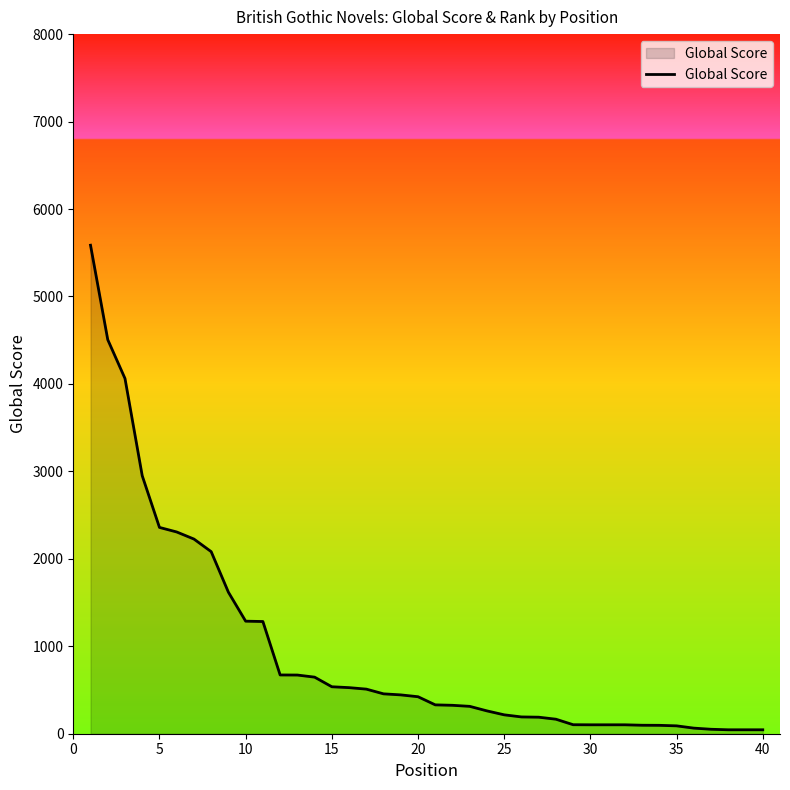

What is the greatest value displayed?

5586